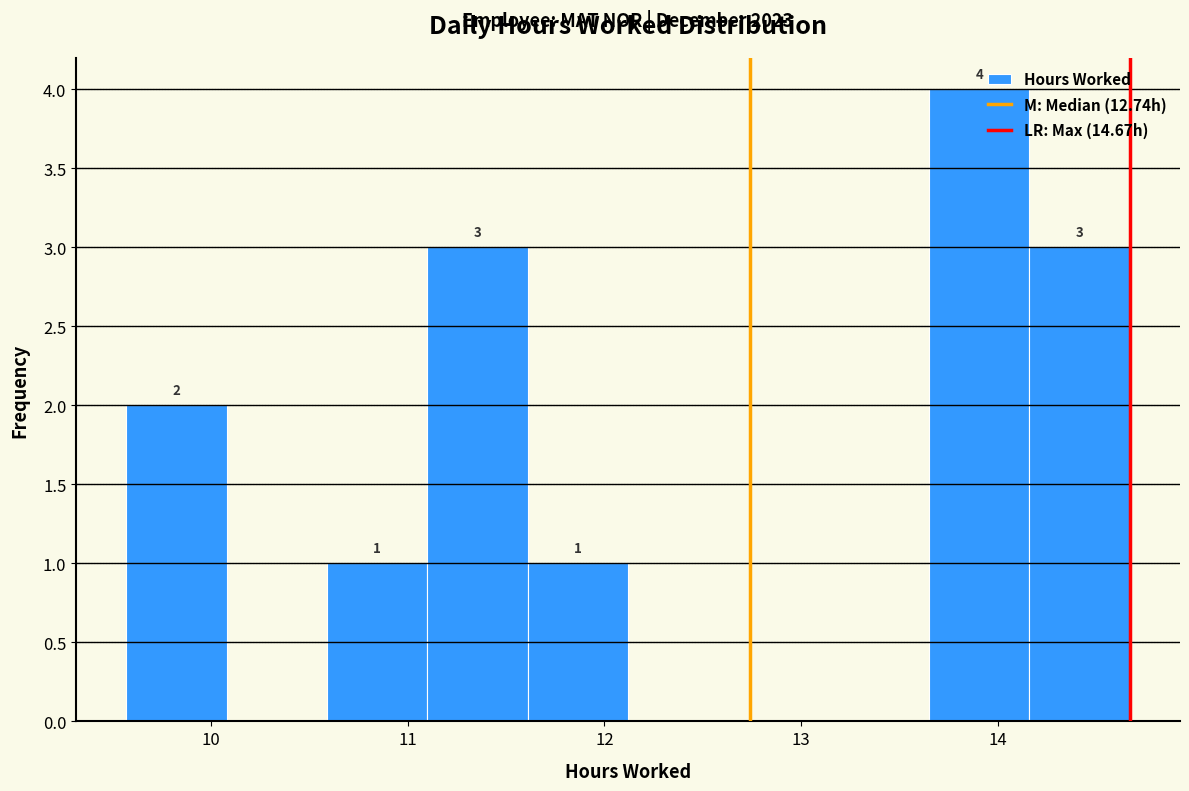

Which range on the x-axis has the tallest bar?

13.65 to 14.16